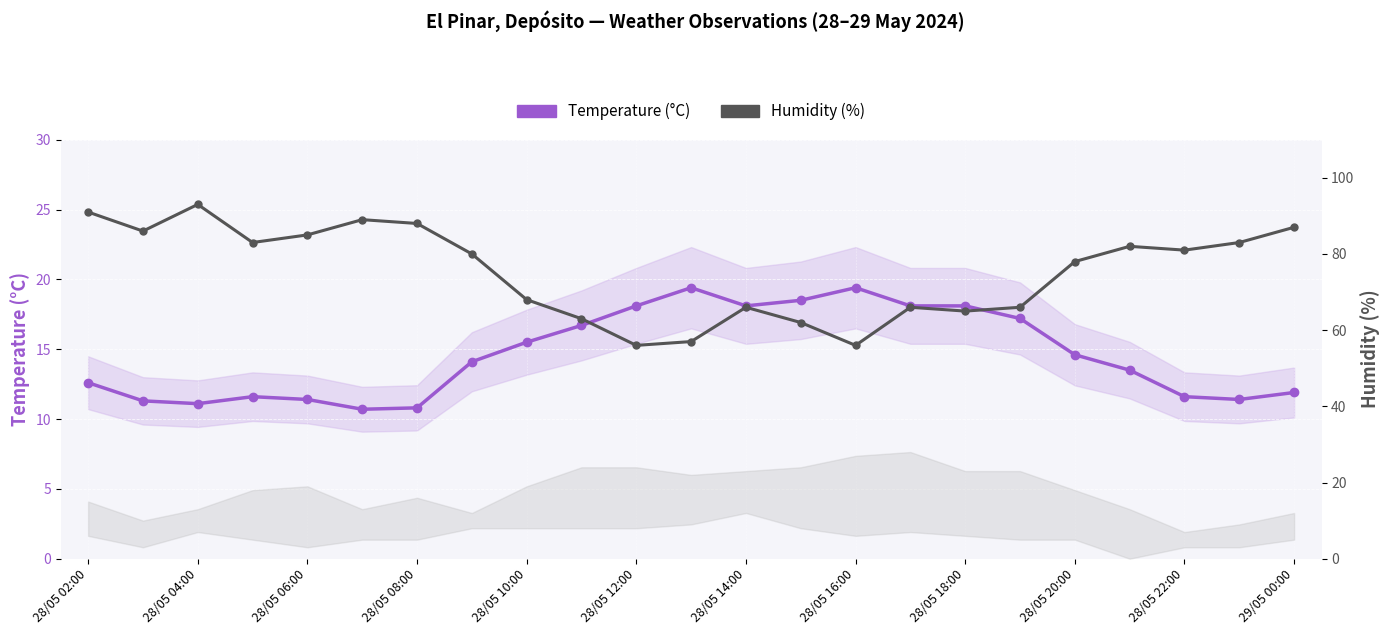

Rank the series by their maximum value, from lowest to highest.

Temperature (°C), Humidity (%)